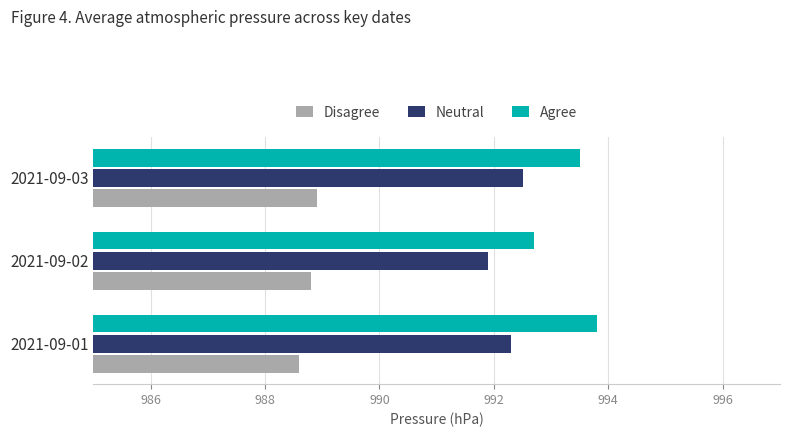

What is the difference between the maximum and minimum values in the Agree series?

1.1